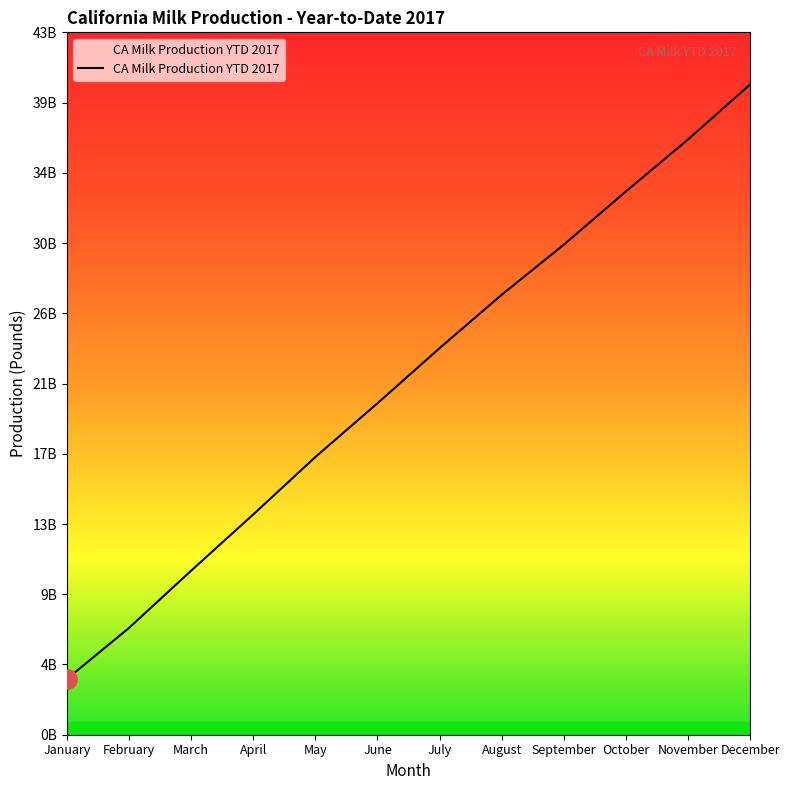

Where is the data nearest to the value 21587389012?

June